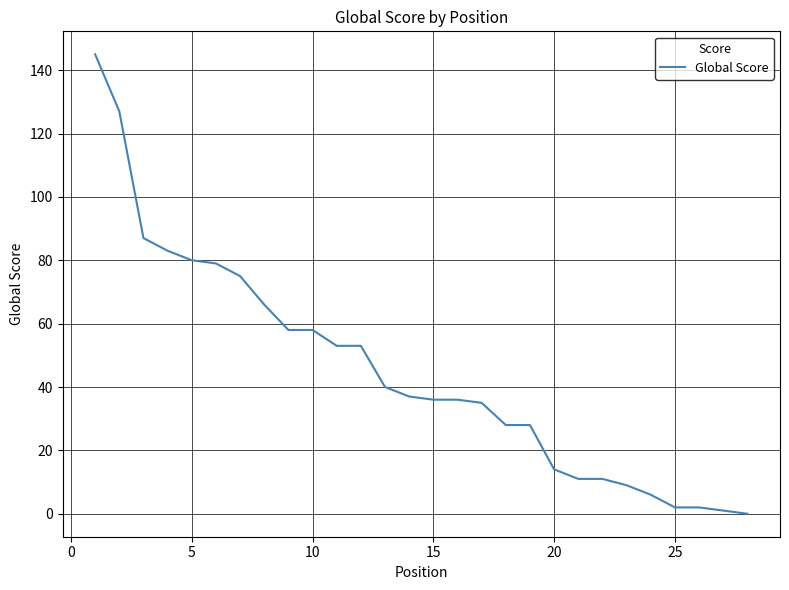

What is the maximum value shown in the chart?

145